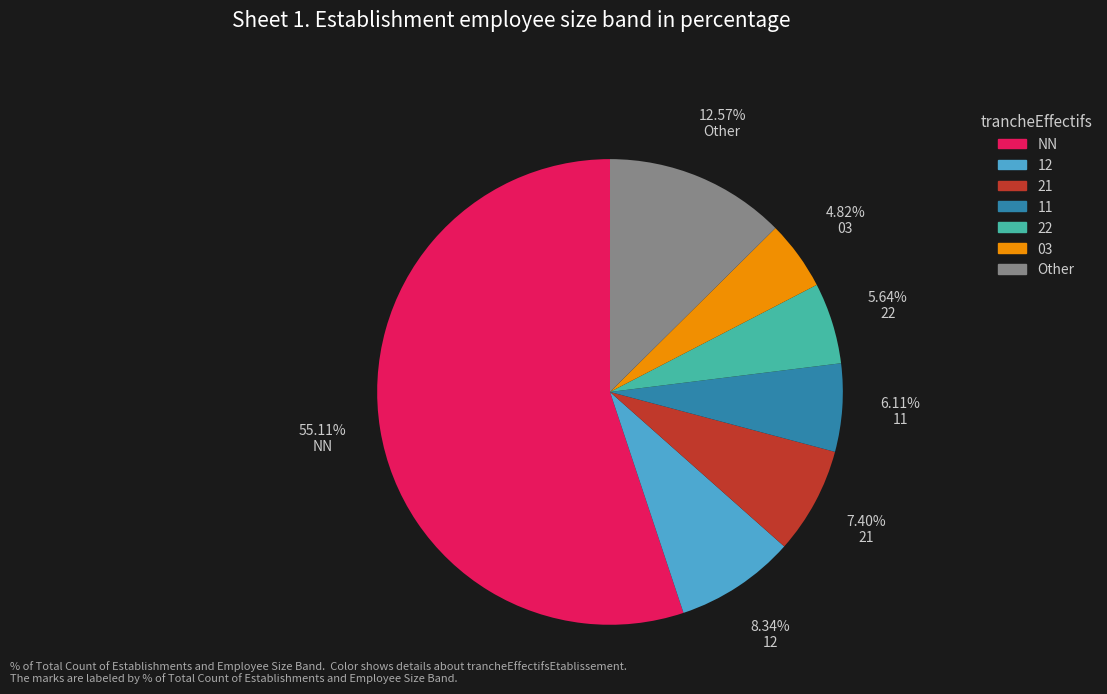

To the nearest percent, what is the difference between the 22 and 03 slice percentages?

1%